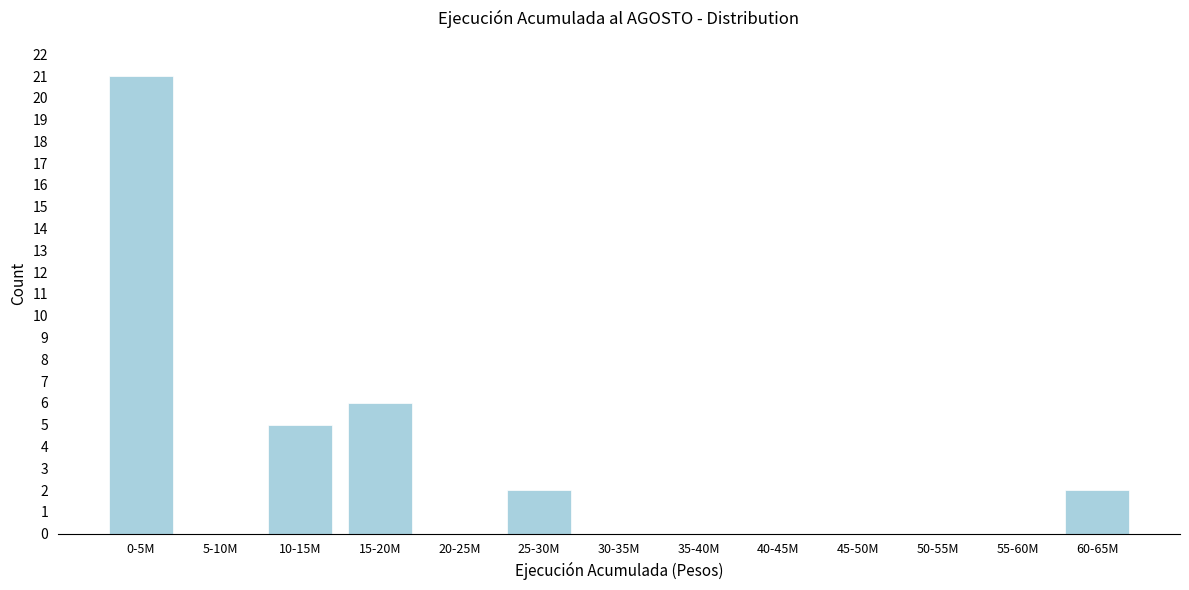

Reading left to right, transcribe all the data shown in this chart.

0-5M=21	5-10M=0	10-15M=5	15-20M=6	20-25M=0	25-30M=2	30-35M=0	35-40M=0	40-45M=0	45-50M=0	50-55M=0	55-60M=0	60-65M=2